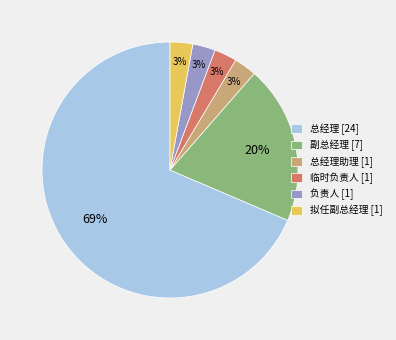

What is the ratio of the value at 总经理助理 [1] to the value at 临时负责人 [1]?

1.0